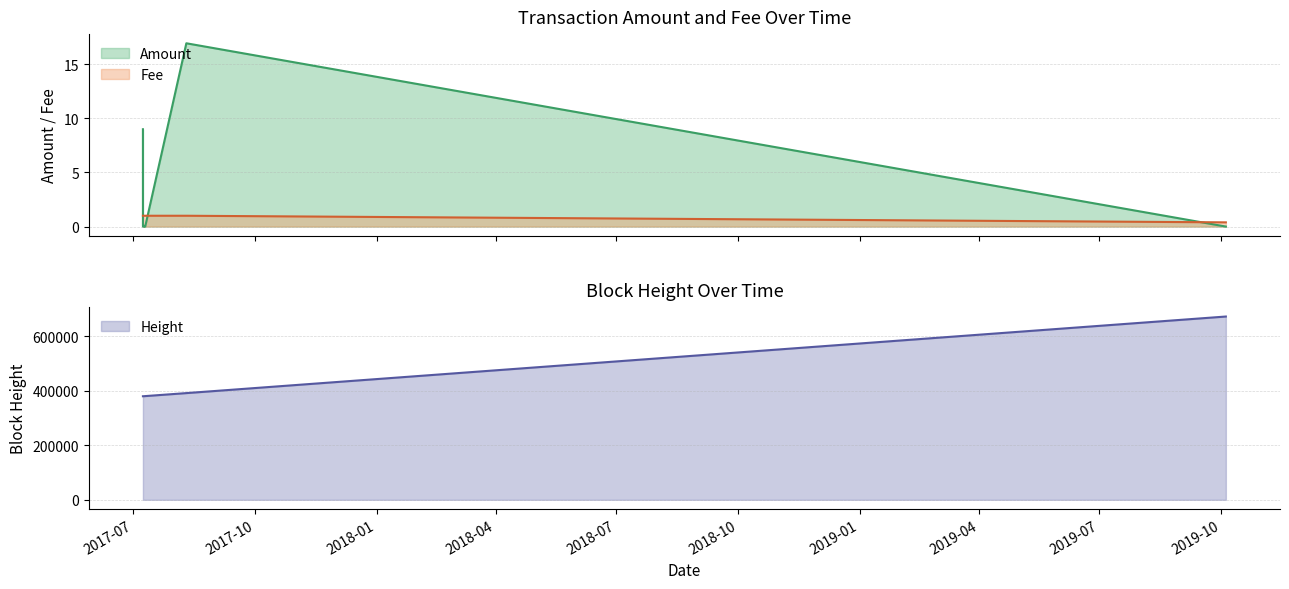

Reading right to left, list all the values displayed in this chart.

Amount: 0.0	16.9	0.0	0.0	0.1	0.1	0.0	0.0	0.0	0.0	0.0	9.0	9.0
Fee: 0.4	1.0	1.0	1.0	1.0	1.0	1.0	1.0	1.0	1.0	1.0	1.0	1.0
Height: 671802.0	391107.0	380154.0	380016.0	379998.0	379940.0	379901.0	379896.0	379891.0	379551.0	379545.0	379544.0	379544.0